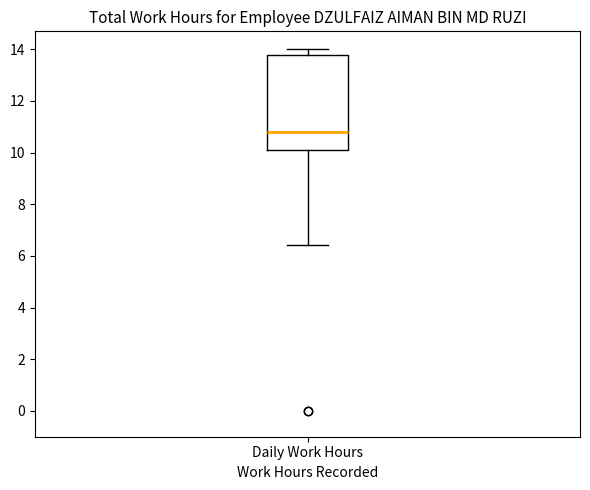

Where does the median line of the box for Daily Work Hours sit on the y-axis? The values are not printed on the chart, so give them approximately, as read against the axis.

10.8